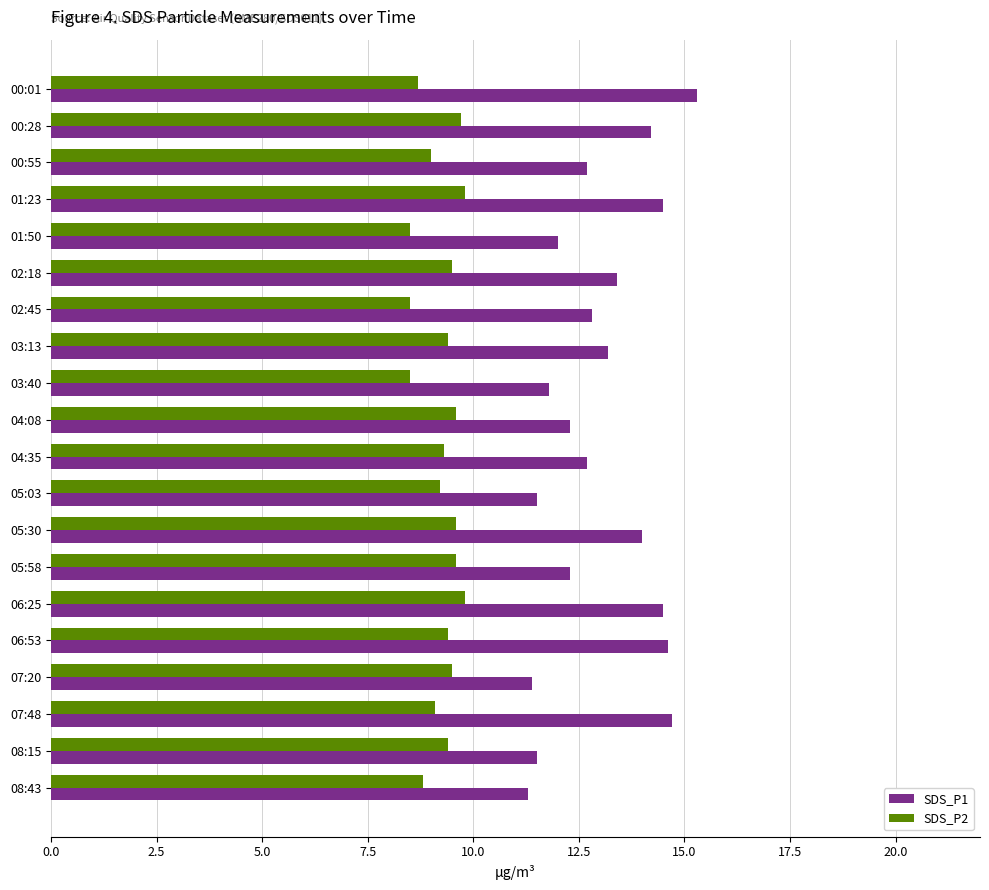

What is the difference between the maximum and minimum values in the SDS_P1 series?

4.0